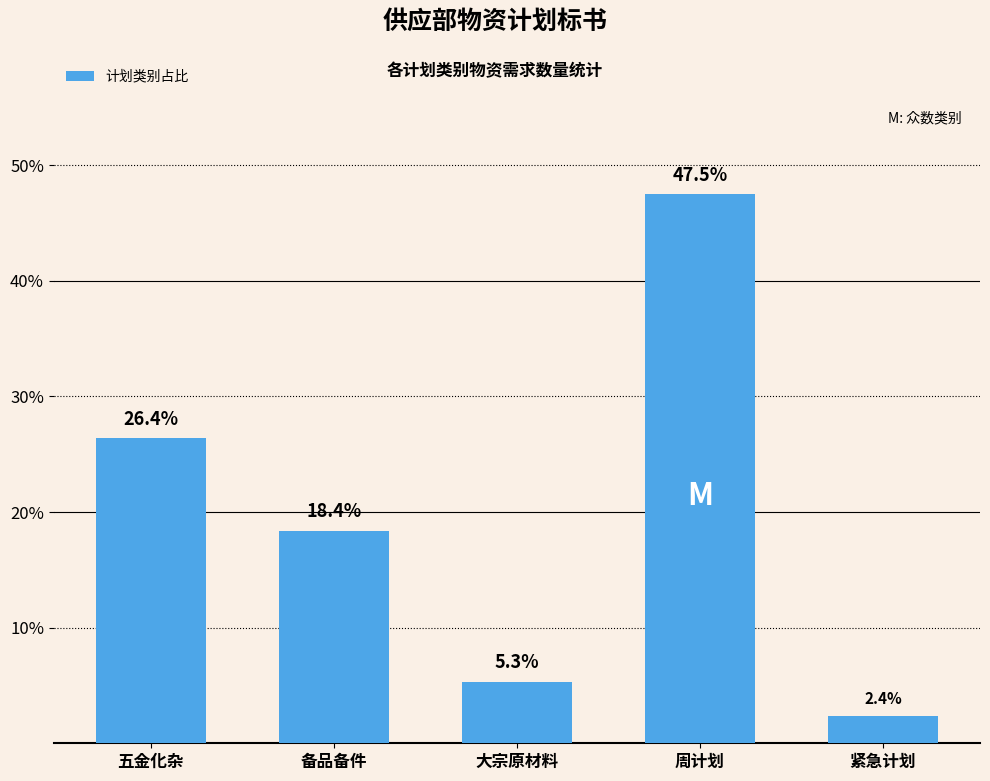

Count the number of categories in the chart.

5